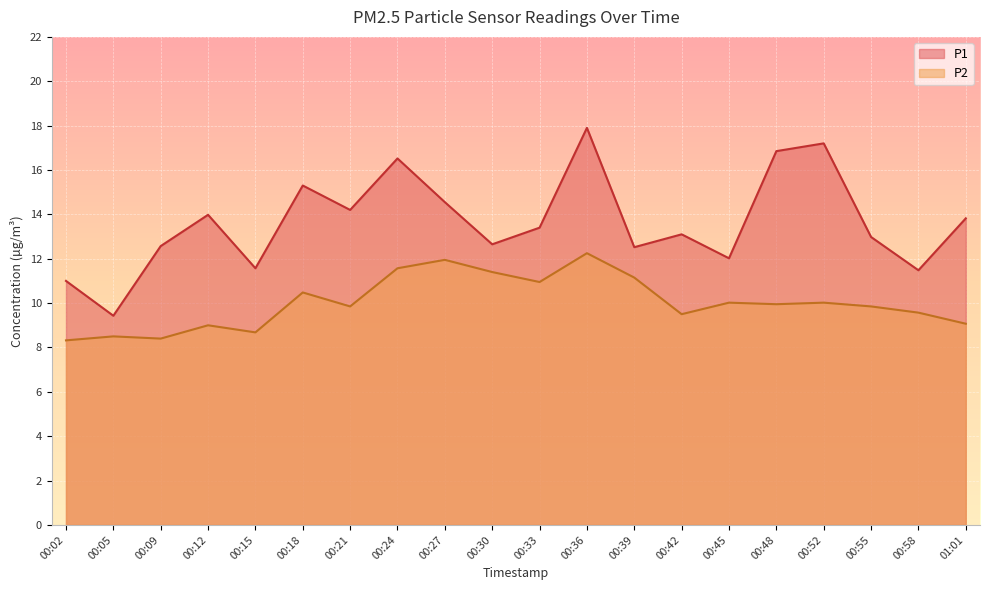

Reading left to right, extract all data points from this chart.

P1: 11.0	9.4	12.6	14.0	11.6	15.3	14.2	16.5	14.6	12.7	13.4	17.9	12.5	13.1	12.0	16.9	17.2	13.0	11.5	13.8
P2: 8.3	8.5	8.4	9.0	8.7	10.5	9.8	11.6	11.9	11.4	10.9	12.2	11.2	9.5	10.0	9.9	10.0	9.8	9.6	9.1